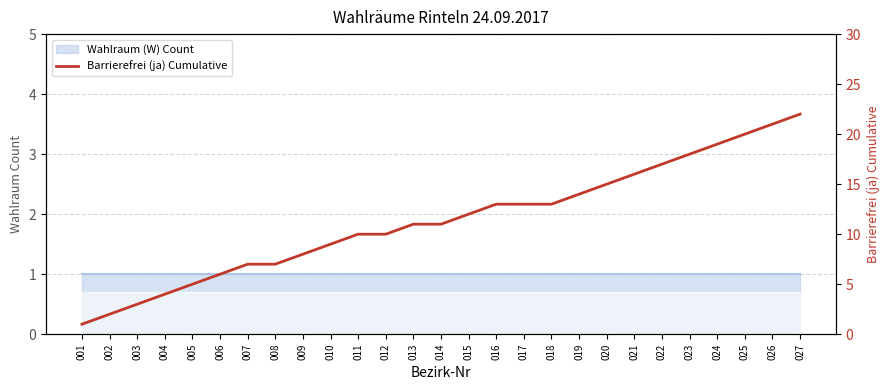

At which label is the value closest to 11?

013